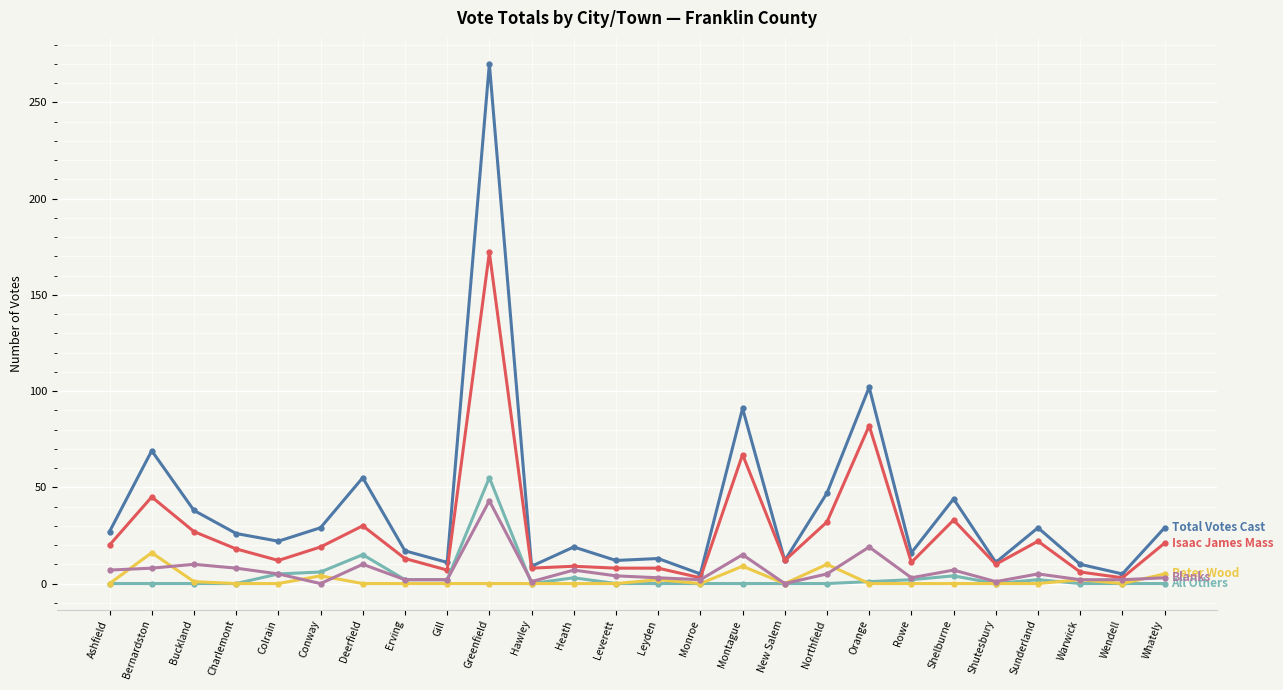

What is the label of the 20th point from the left?

Rowe